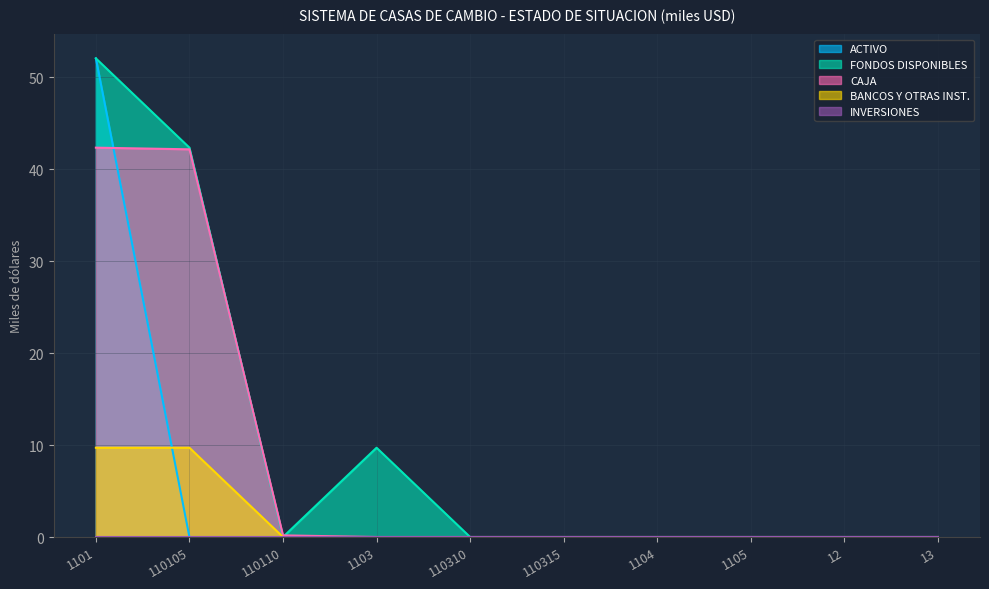

What is the maximum value for BANCOS Y OTRAS INST.?

9.7